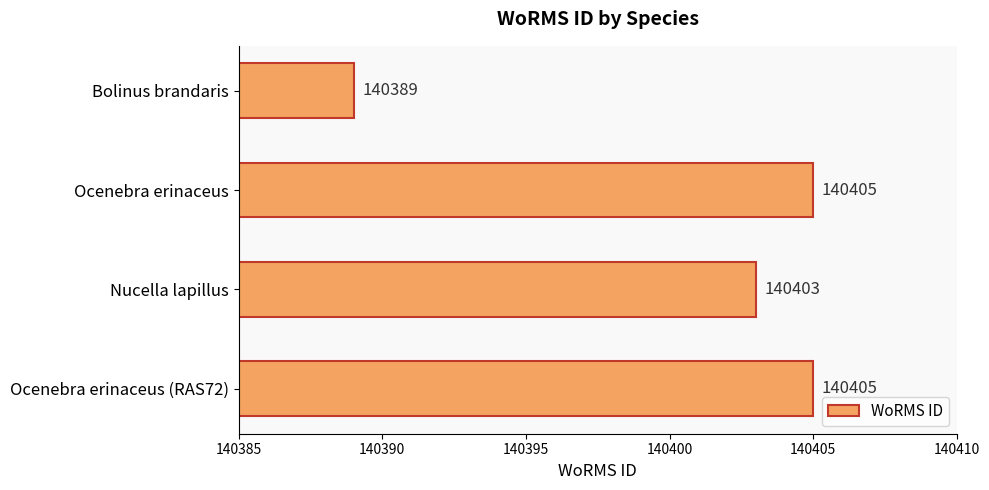

What is the change in value from Bolinus brandaris to Nucella lapillus?

+14